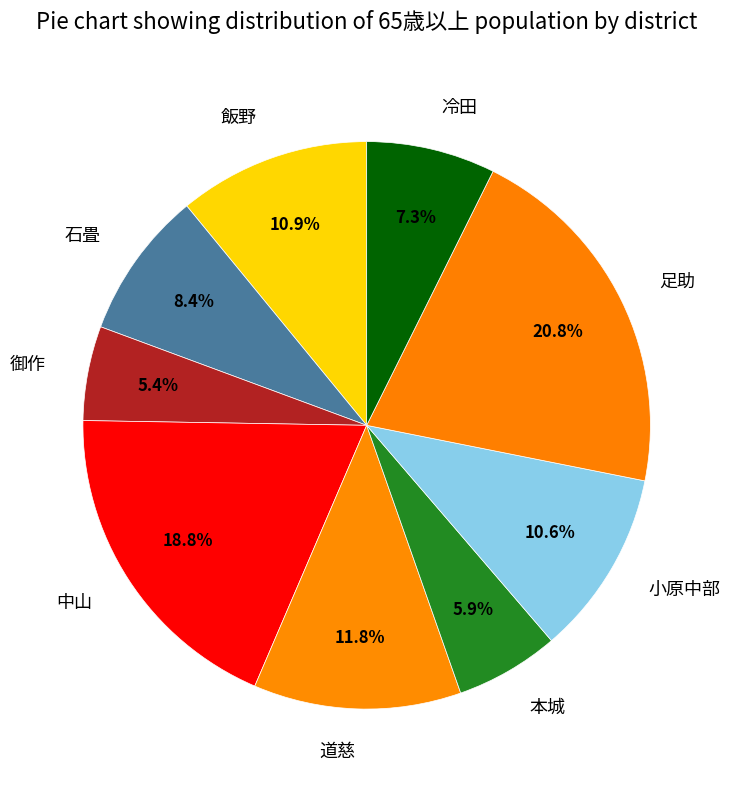

To the nearest percent, what is the average slice percentage?

11%